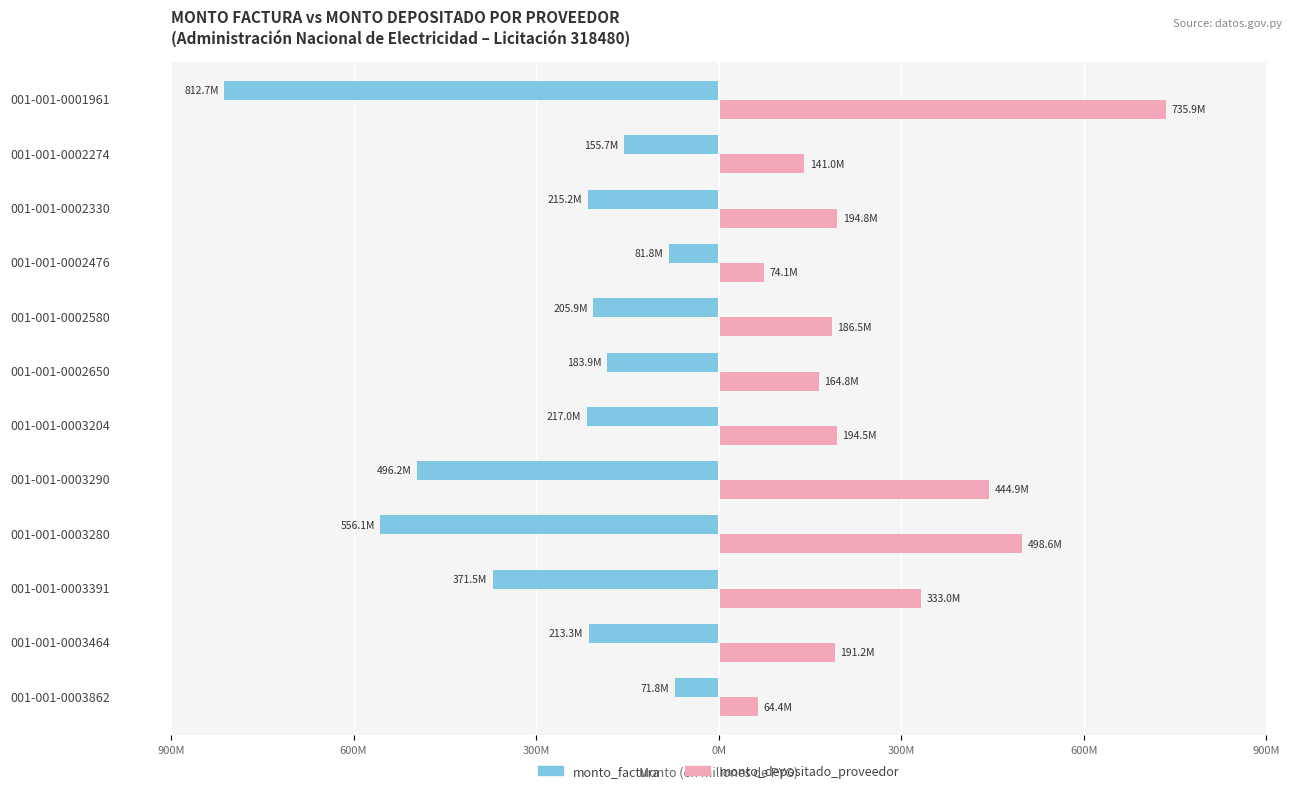

What are all the series names shown in the legend?

monto_factura, monto_depositado_proveedor